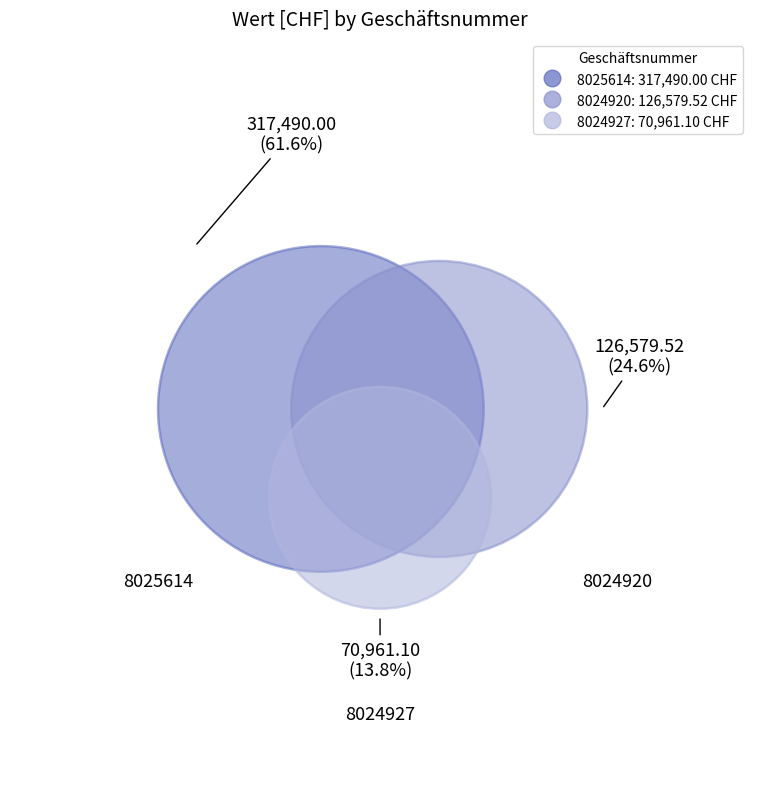

Count the number of slices in the pie.

3